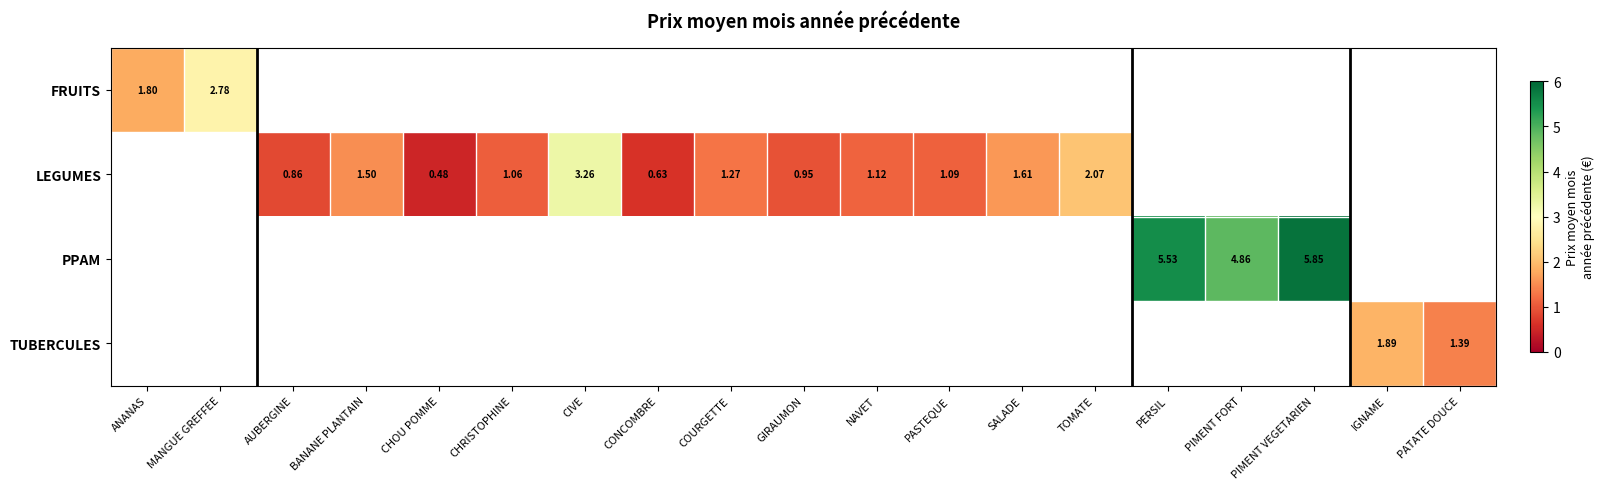

How many distinct data groups are displayed?

4